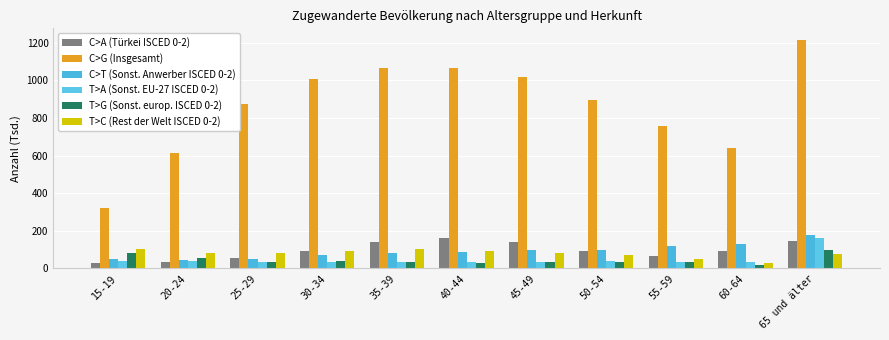

What is the maximum value shown in the chart?

1216.8